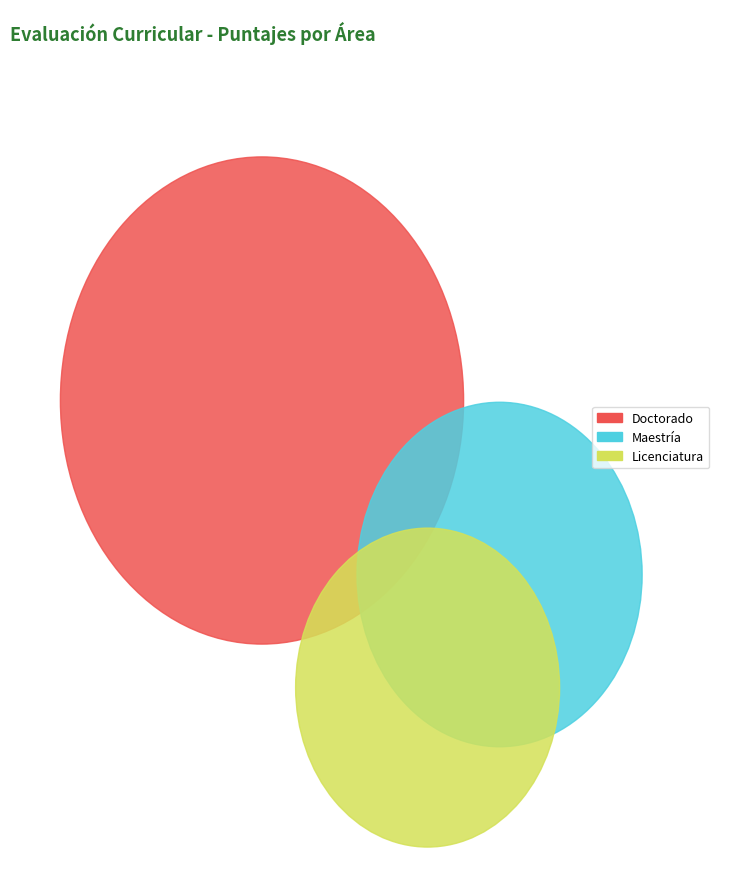

Is it true that Licenciatura is 22% of the pie?

True